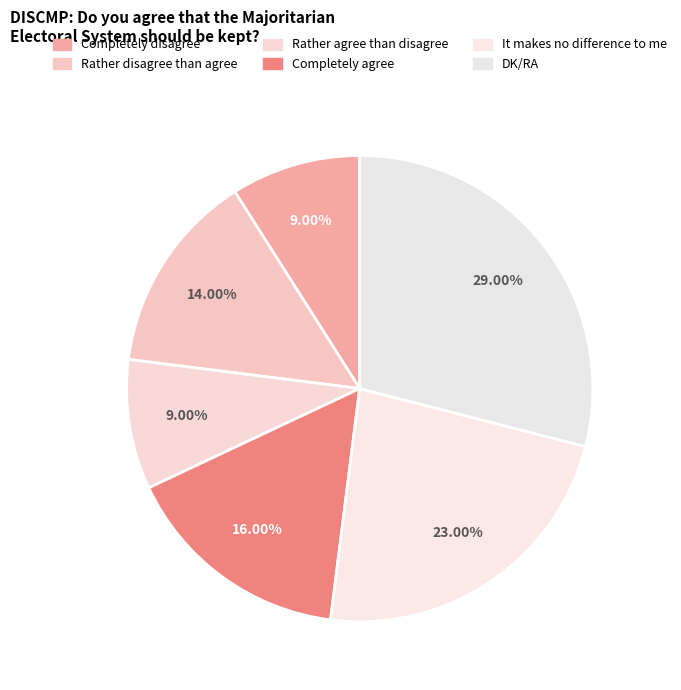

To the nearest percent, what percentage of the pie is Completely agree?

16%